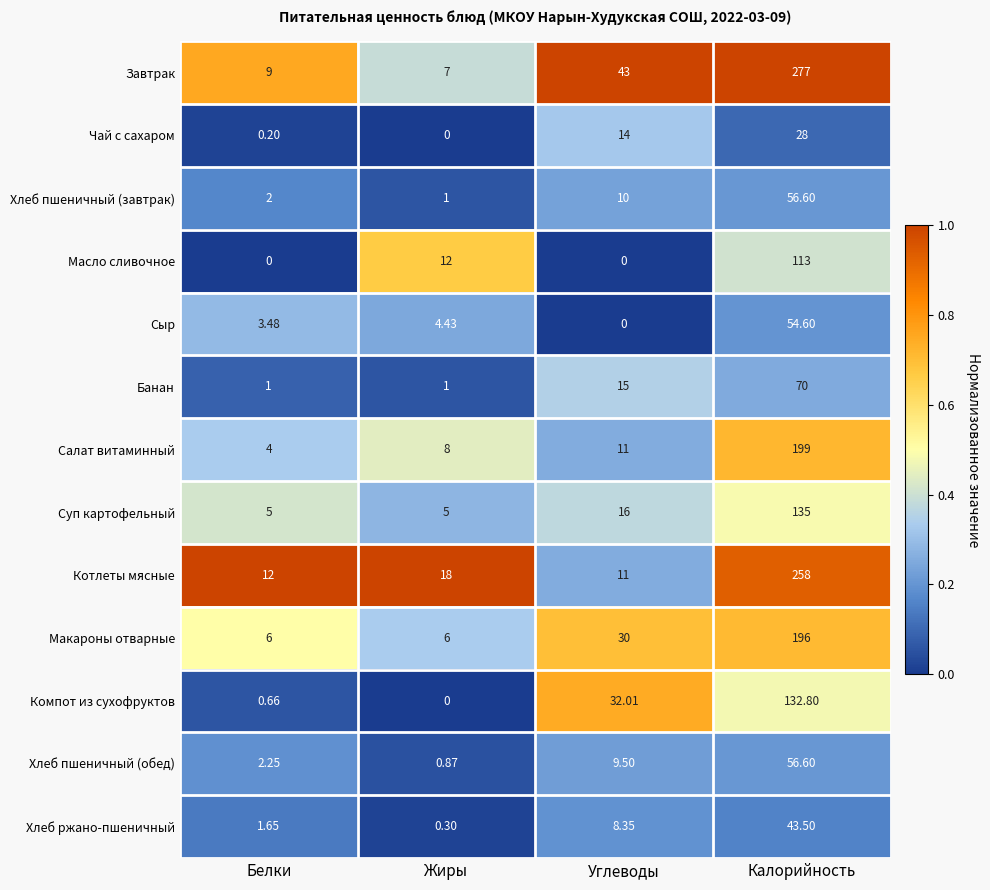

What is the total value across all series at Углеводы?

199.9